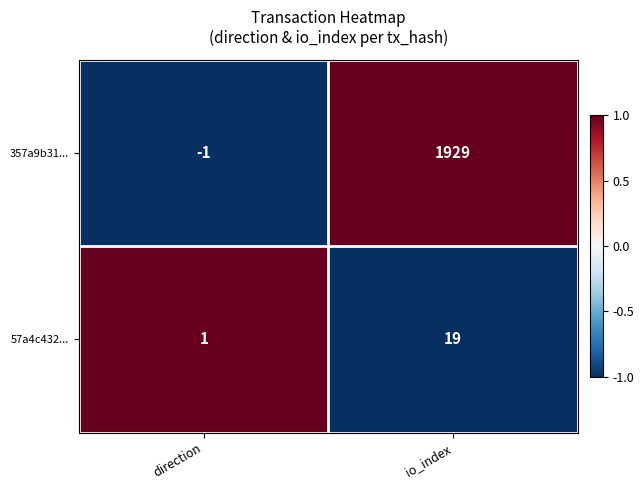

What is the difference between the highest and lowest values at direction?

2